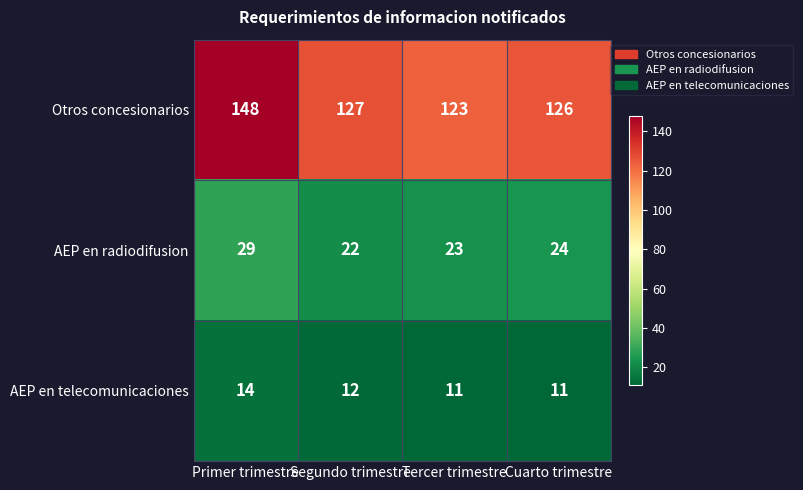

What is the difference between the Otros concesionarios values at Tercer trimestre and Primer trimestre?

25